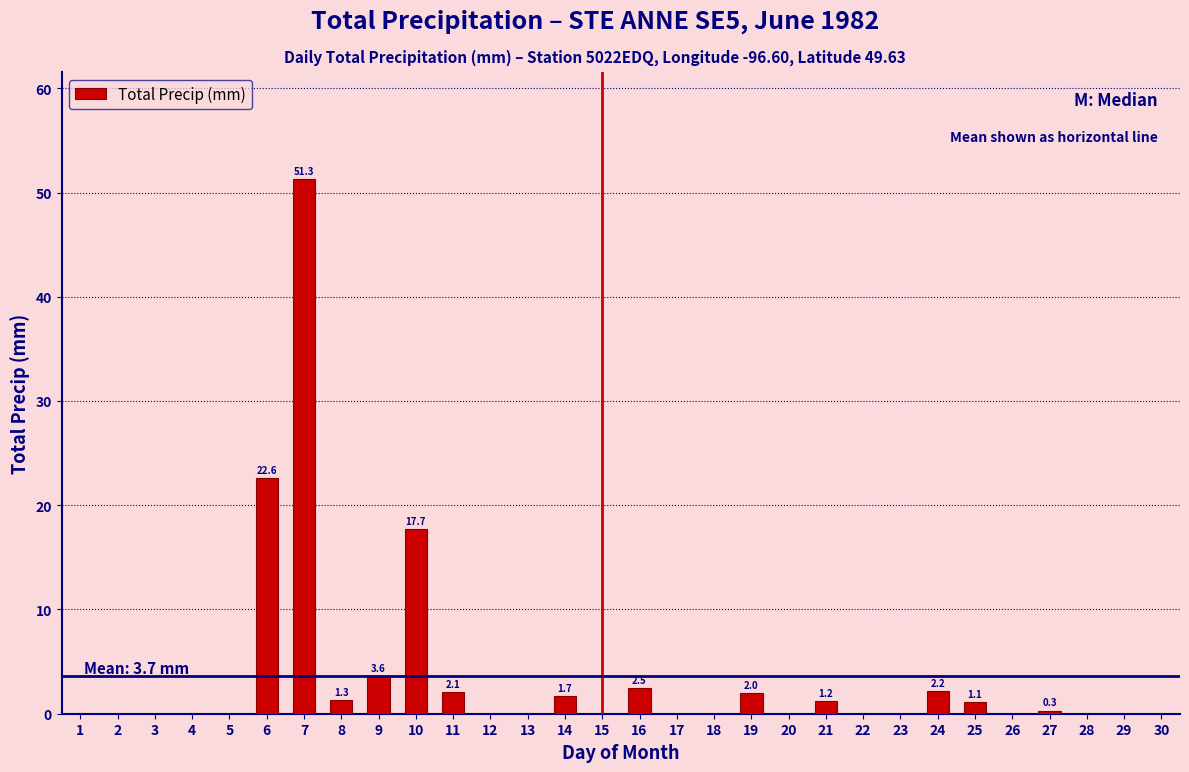

True or false: the data shows -33.1 at 4.

False